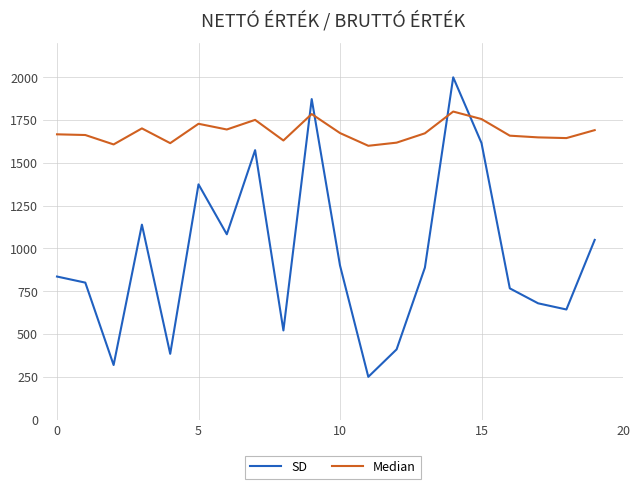

True or false: Median and SD cross at least once.

True